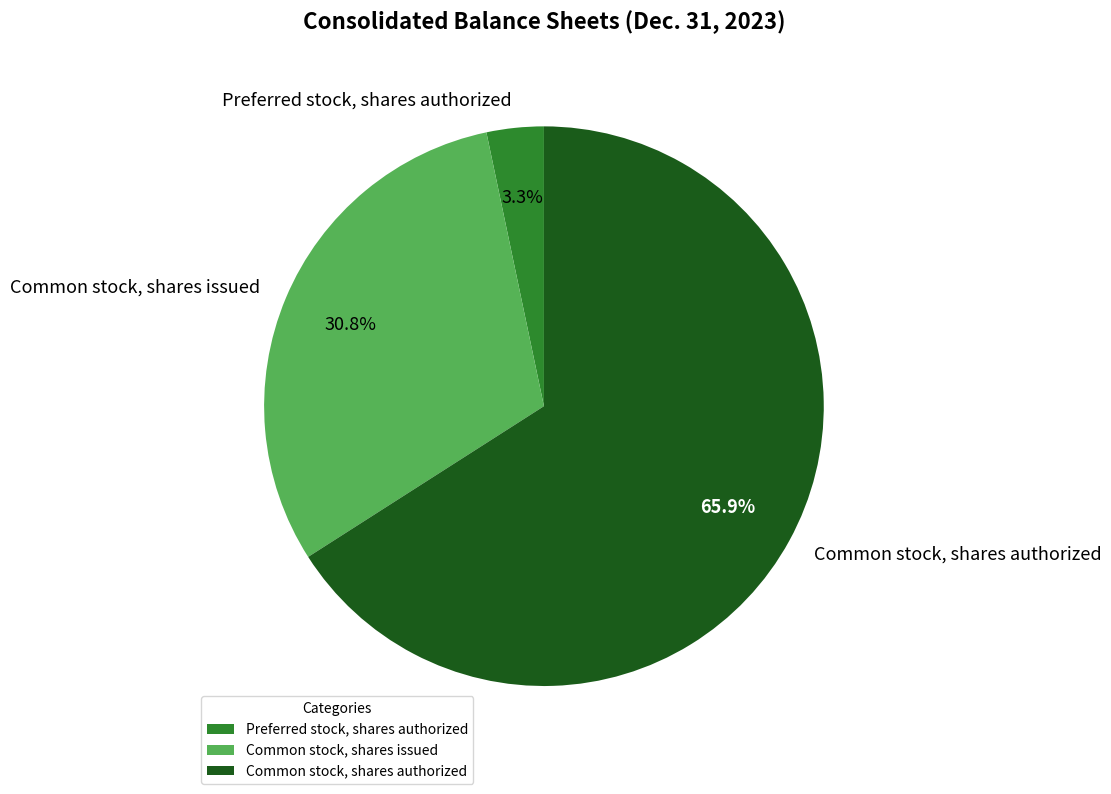

What is the ratio of the value at Common stock, shares authorized to the value at Common stock, shares issued?

2.1